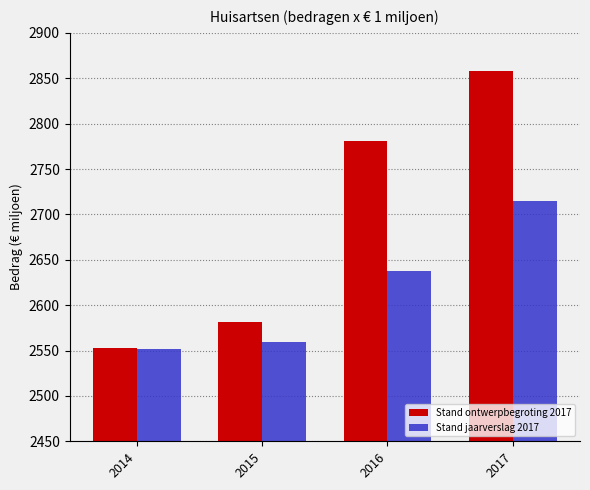

The Stand jaarverslag 2017 series shows 3917.8 at 2015. True or false?

False